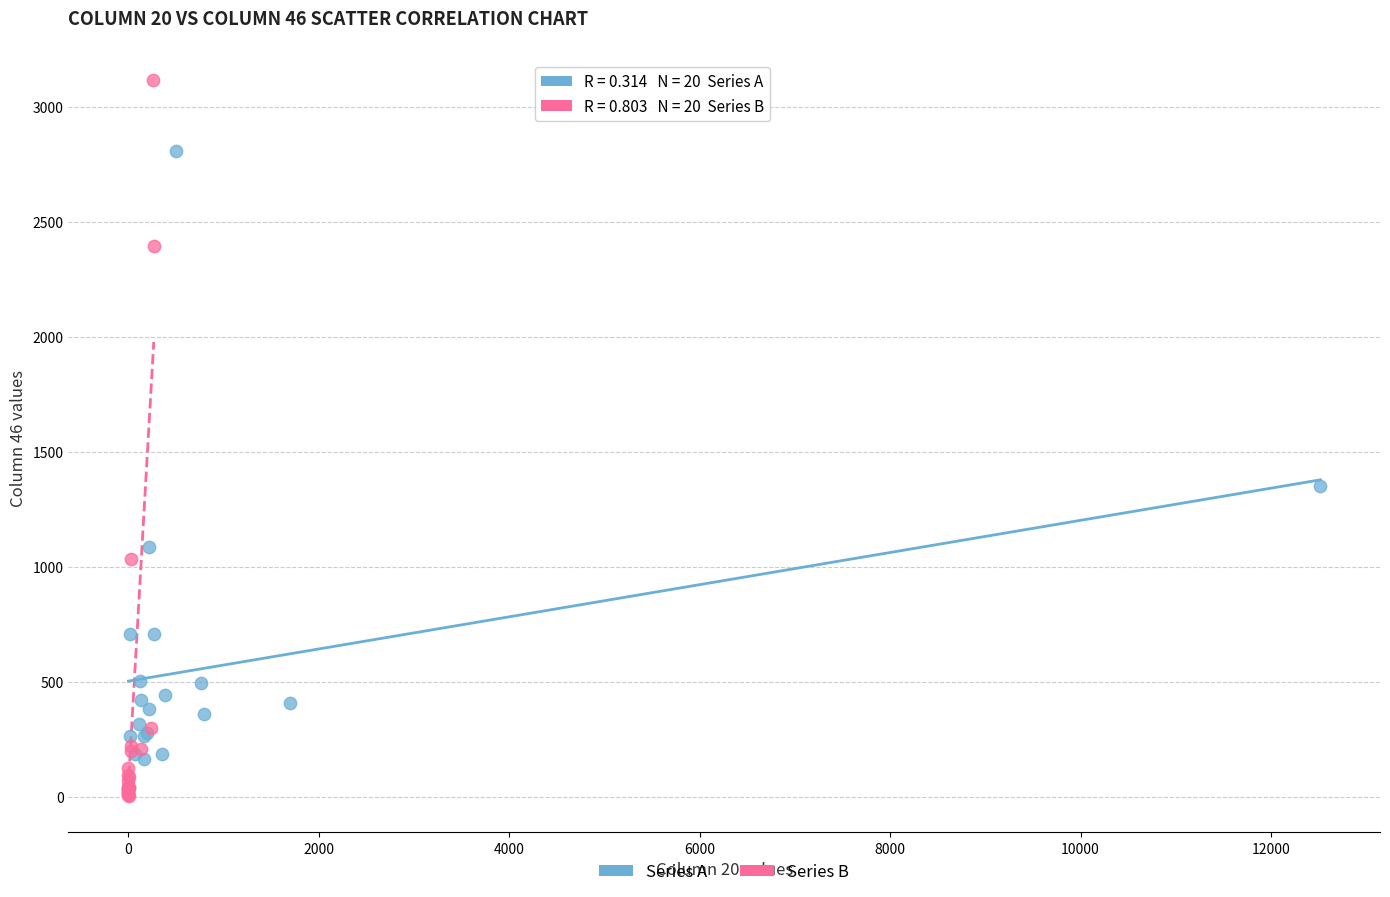

Which series has the largest Y range (max minus min)?

Series B